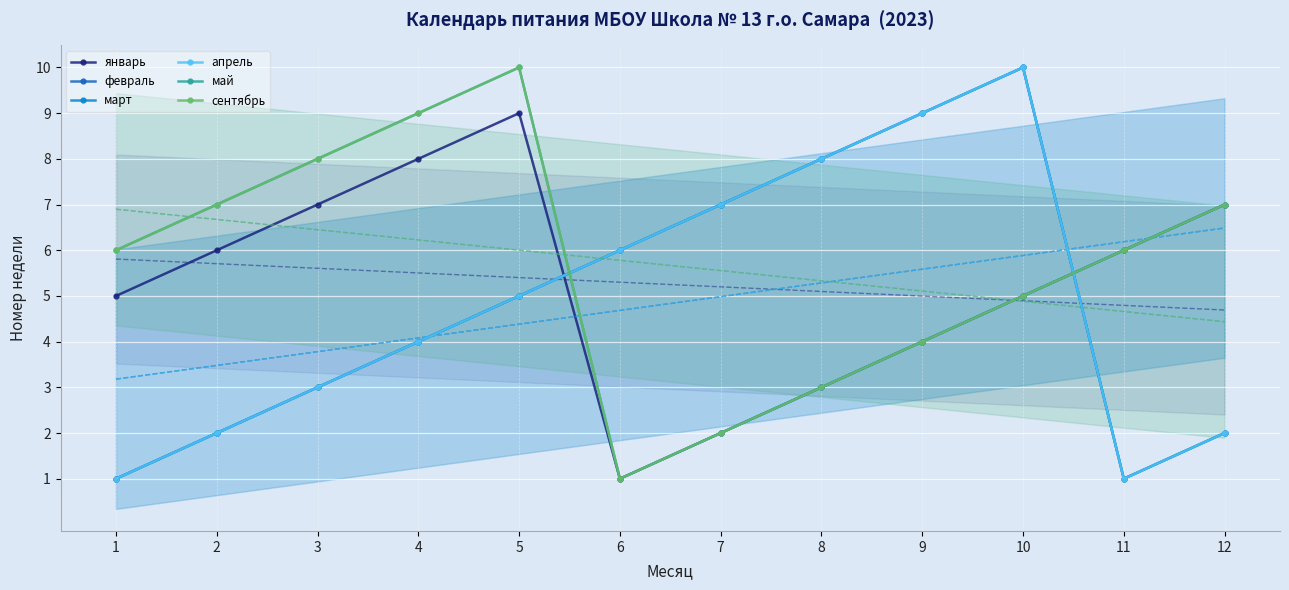

Where does the январь series first go above 6?

3